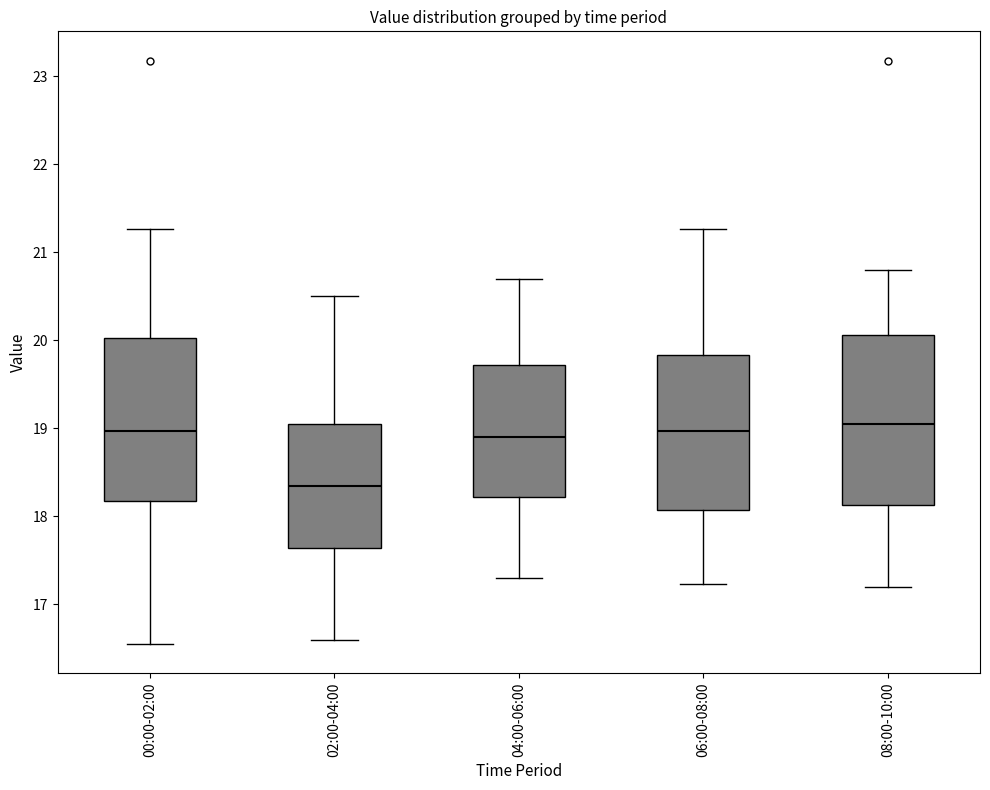

Where is the lower edge of the box for 00:00-02:00 on the y-axis? The values are not printed on the chart, so give them approximately, as read against the axis.

18.2